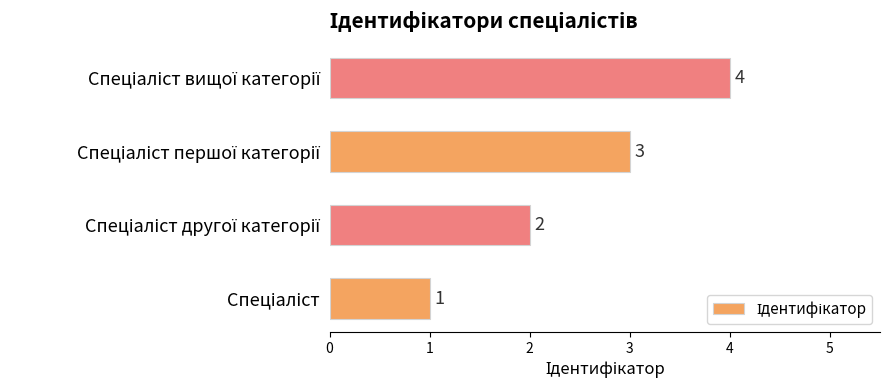

How many data points are less than 3?

2